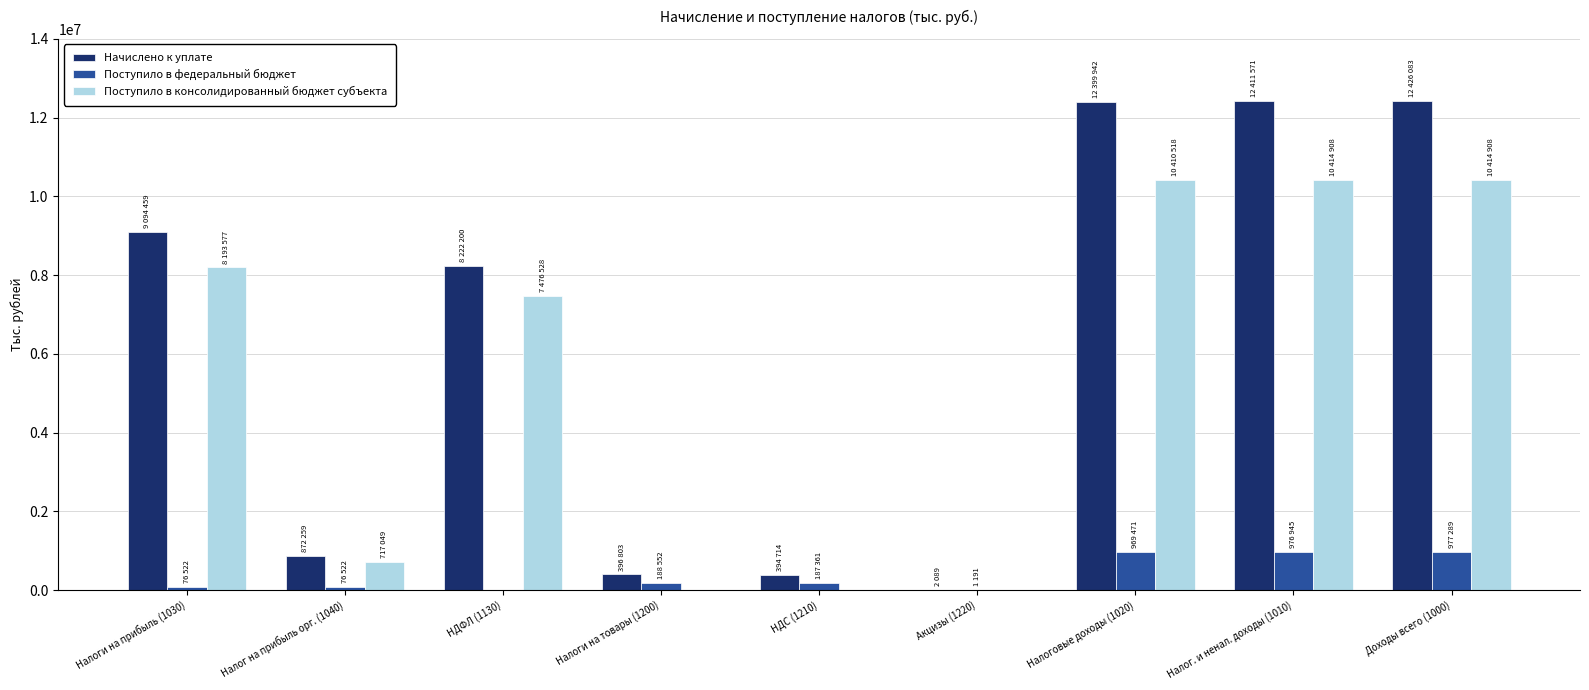

Read the Поступило в федеральный бюджет value at Налоговые доходы (1020), to the nearest 10.

969470